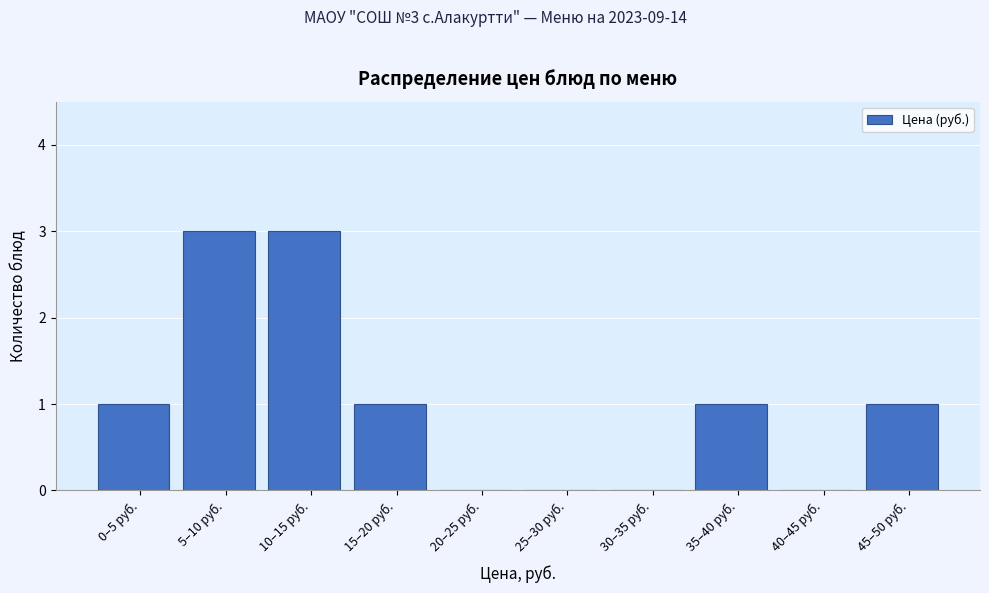

Reading left to right, extract all data points from this chart.

0–5 руб.=1	5–10 руб.=3	10–15 руб.=3	15–20 руб.=1	20–25 руб.=0	25–30 руб.=0	30–35 руб.=0	35–40 руб.=1	40–45 руб.=0	45–50 руб.=1